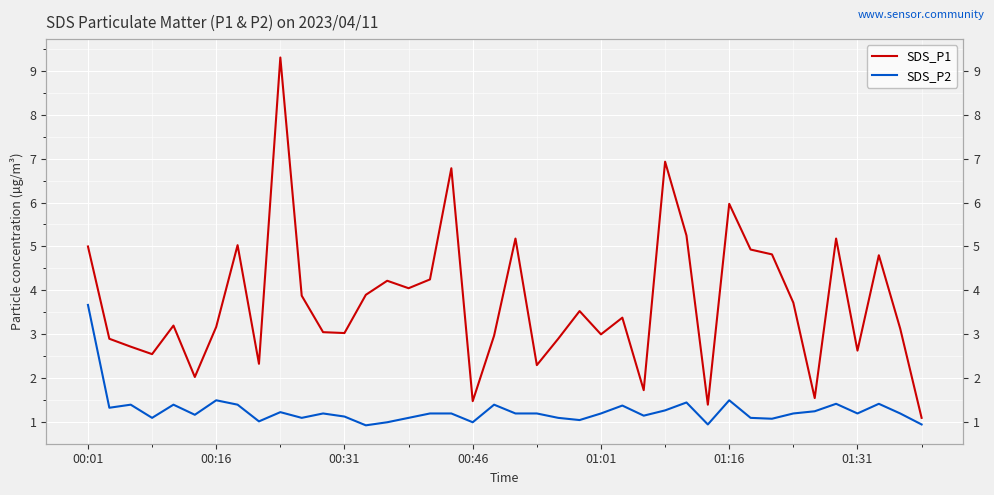

Which series changed the most between 25 and 34?

SDS_P1